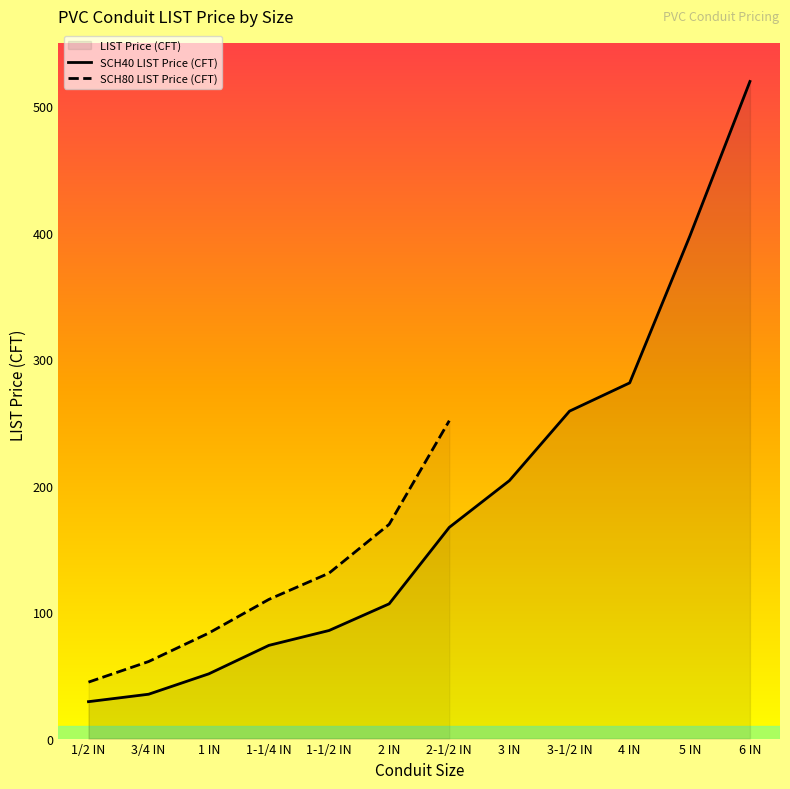

Reading left to right, extract all data points from this chart.

1/2 IN=29.2	3/4 IN=35.1	1 IN=51.2	1-1/4 IN=73.7	1-1/2 IN=85.5	2 IN=106.5	2-1/2 IN=167.0	3 IN=204.0	3-1/2 IN=258.9	4 IN=281.2	5 IN=397.2	6 IN=519.6